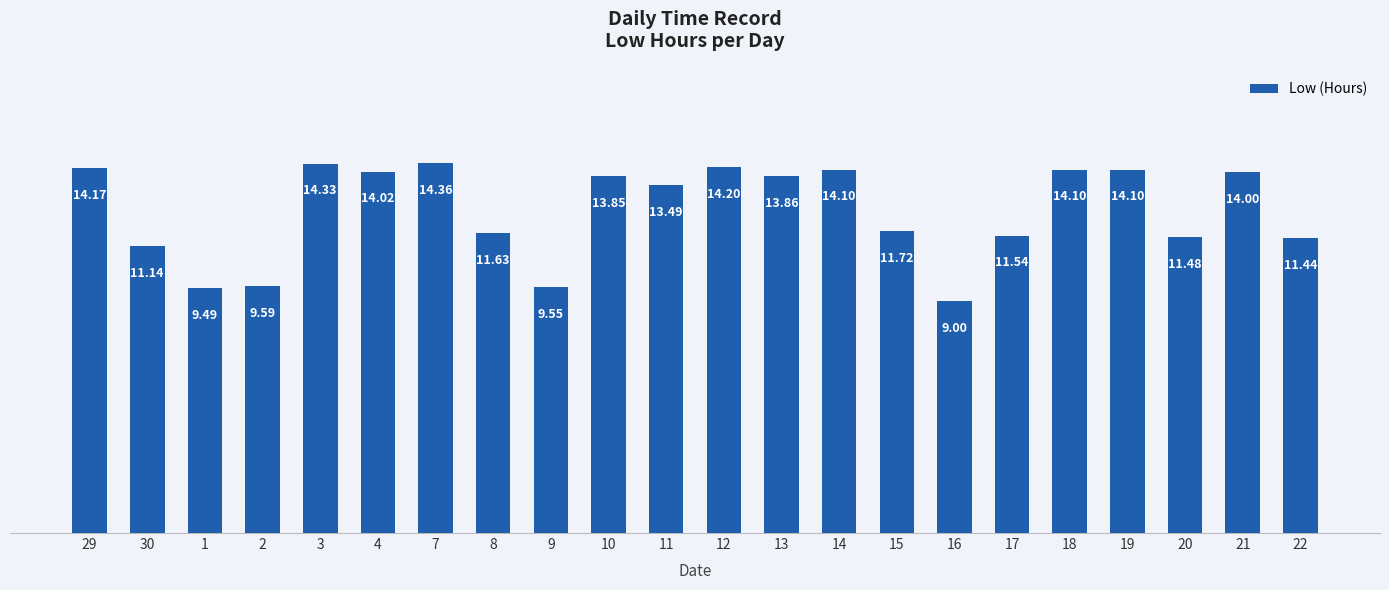

How many distinct data groups are displayed?

1